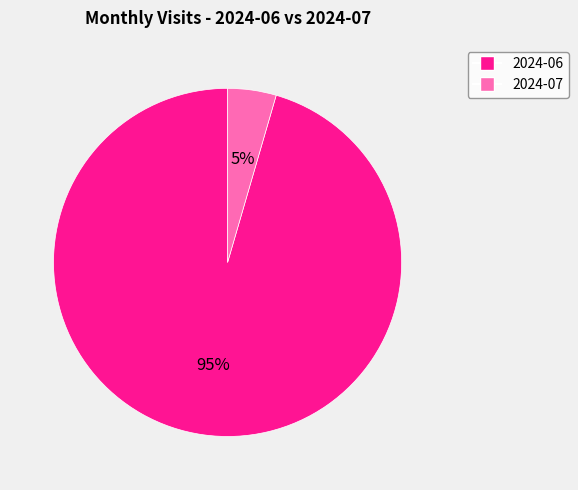

To the nearest percent, what percentage of the pie is 2024-06?

95%